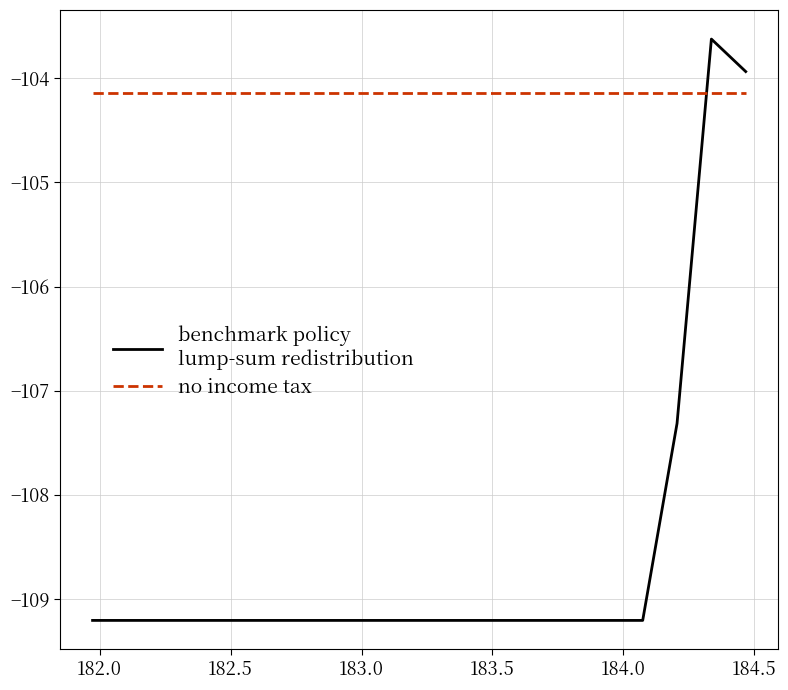

What is the smallest value displayed?

-109.2